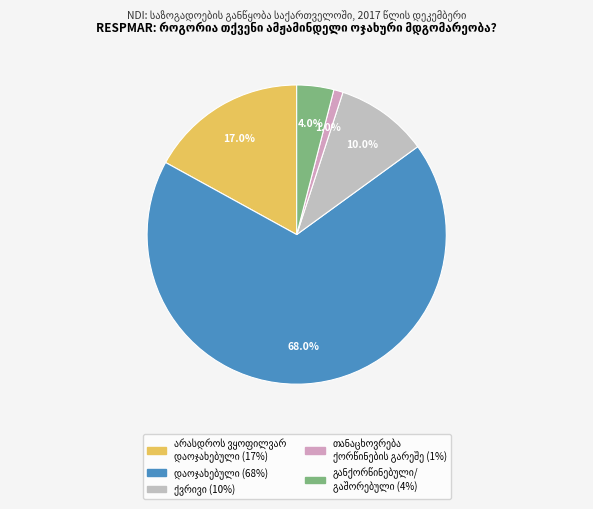

To the nearest percent, what is the average slice percentage?

20%